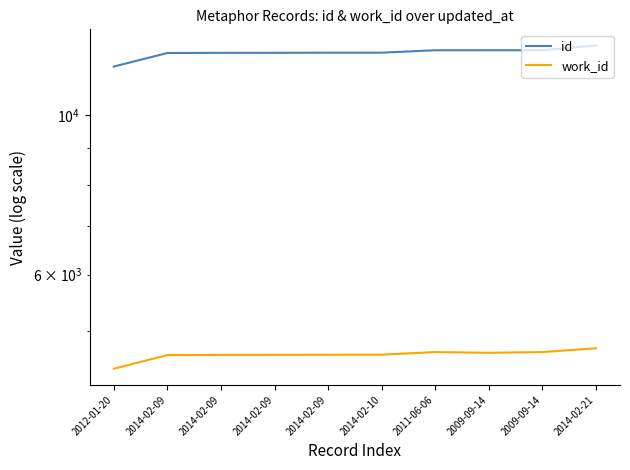

What value does the id series have at 2014-02-09?

12213